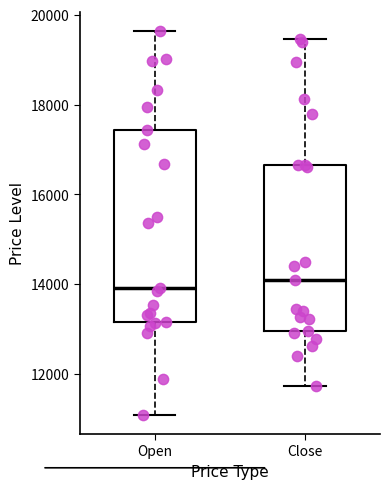

Which box is the tallest, from its lower edge to its upper edge?

Open